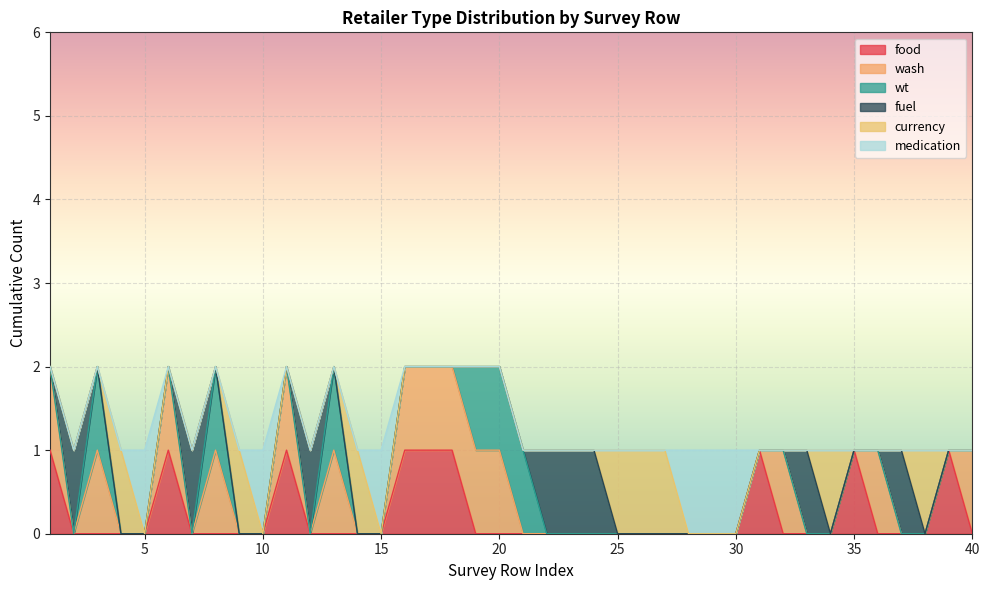

What are all the series names shown in the legend?

food, wash, wt, fuel, currency, medication